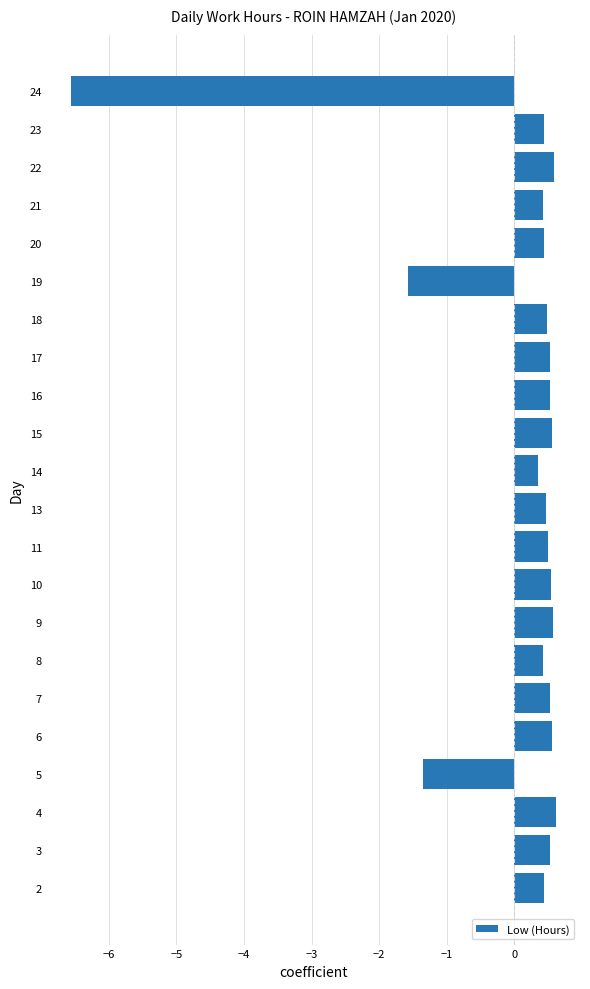

What is the change in value from 2 to 24?

-7.0